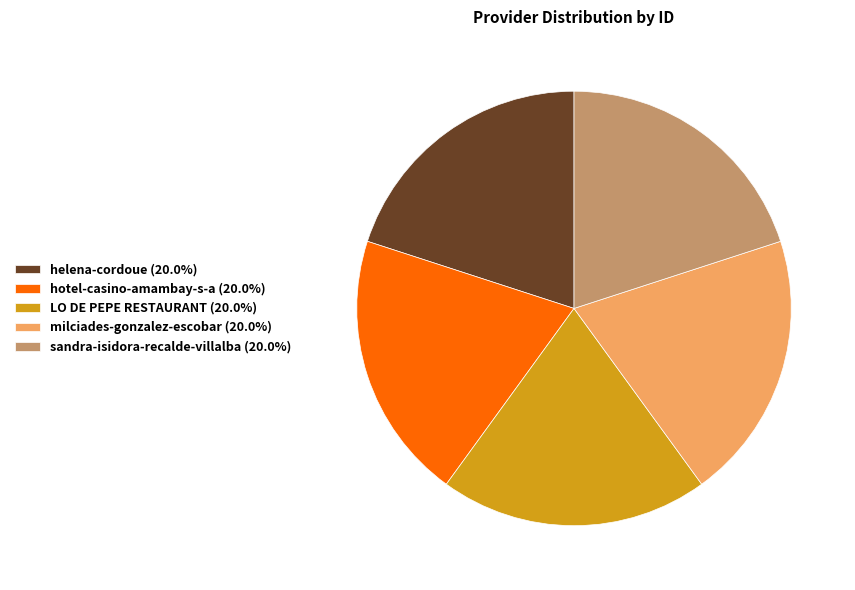

Does any single category account for the majority?

No